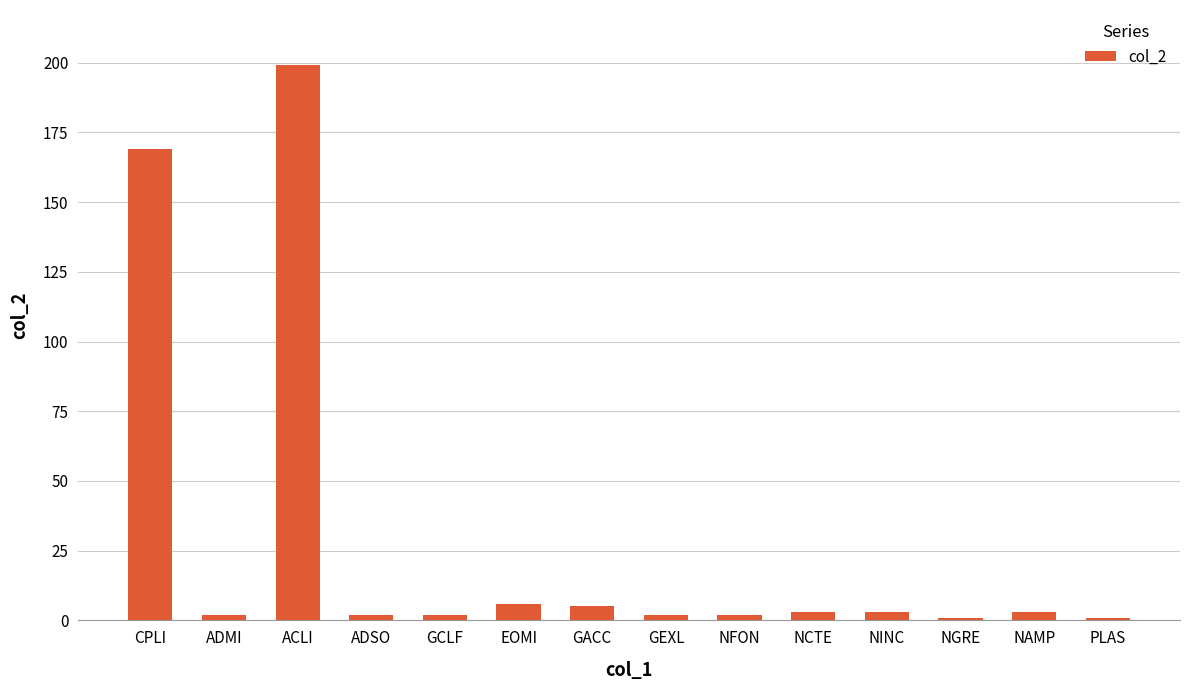

What is the maximum value shown in the chart?

199